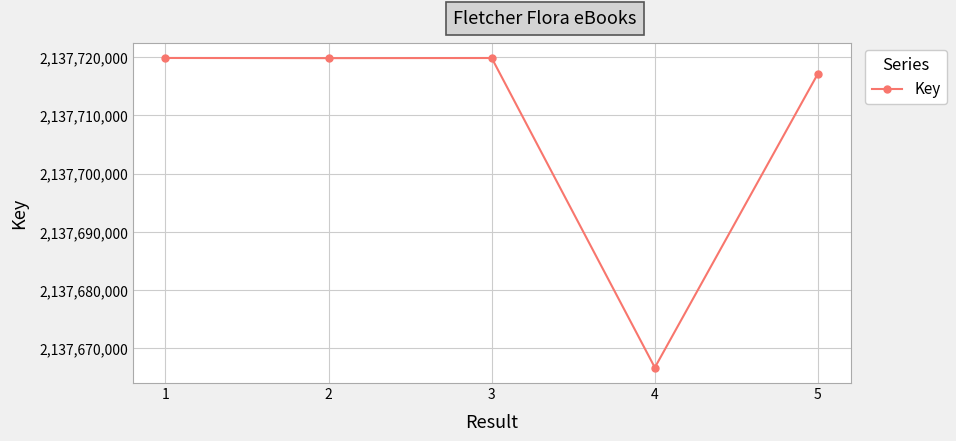

What value does the data have at 5, to the nearest 10?

2137717160